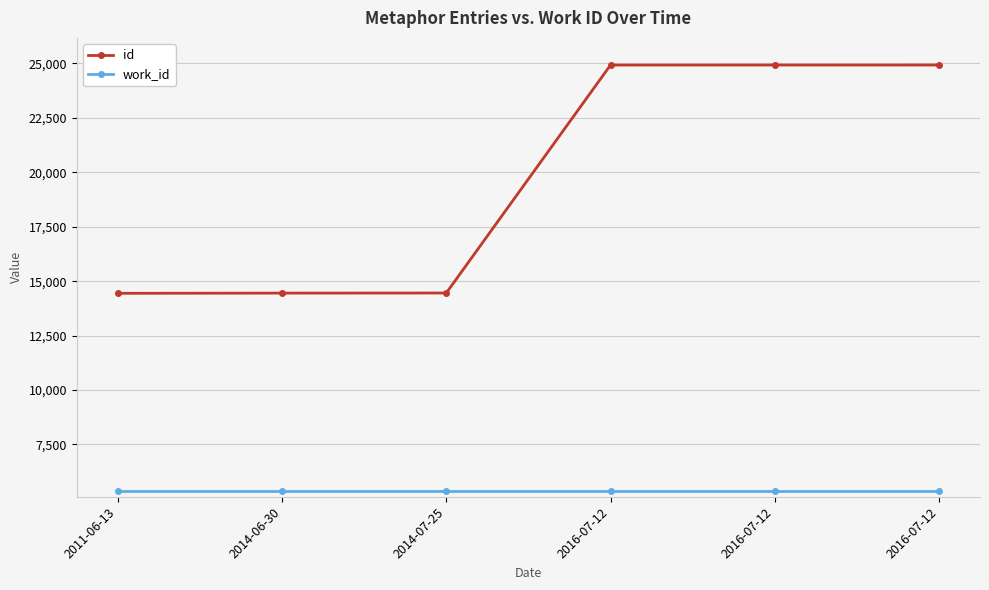

What is the maximum value shown in the chart?

24928